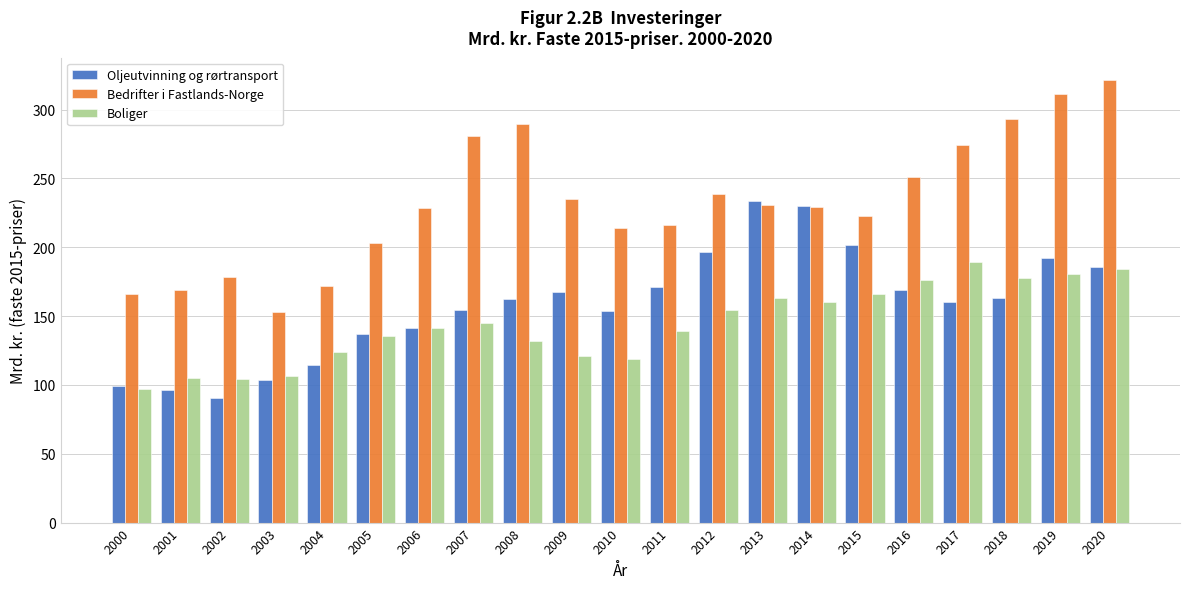

What value does the Boliger series have at 2014?

160.5